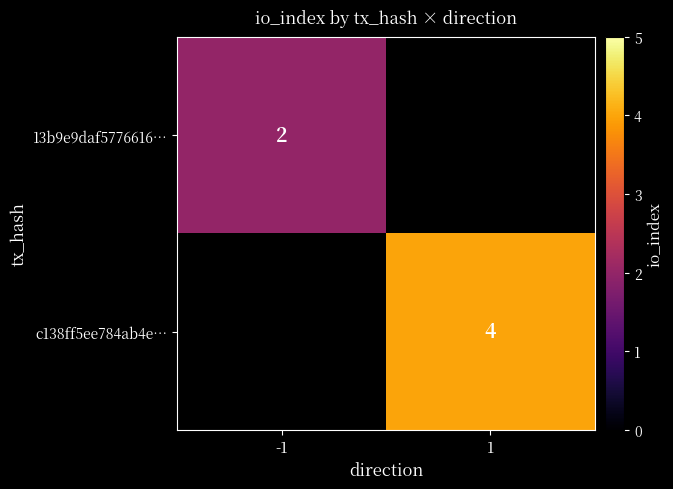

The 13b9e9daf5776616… series shows 2 at -1. True or false?

True